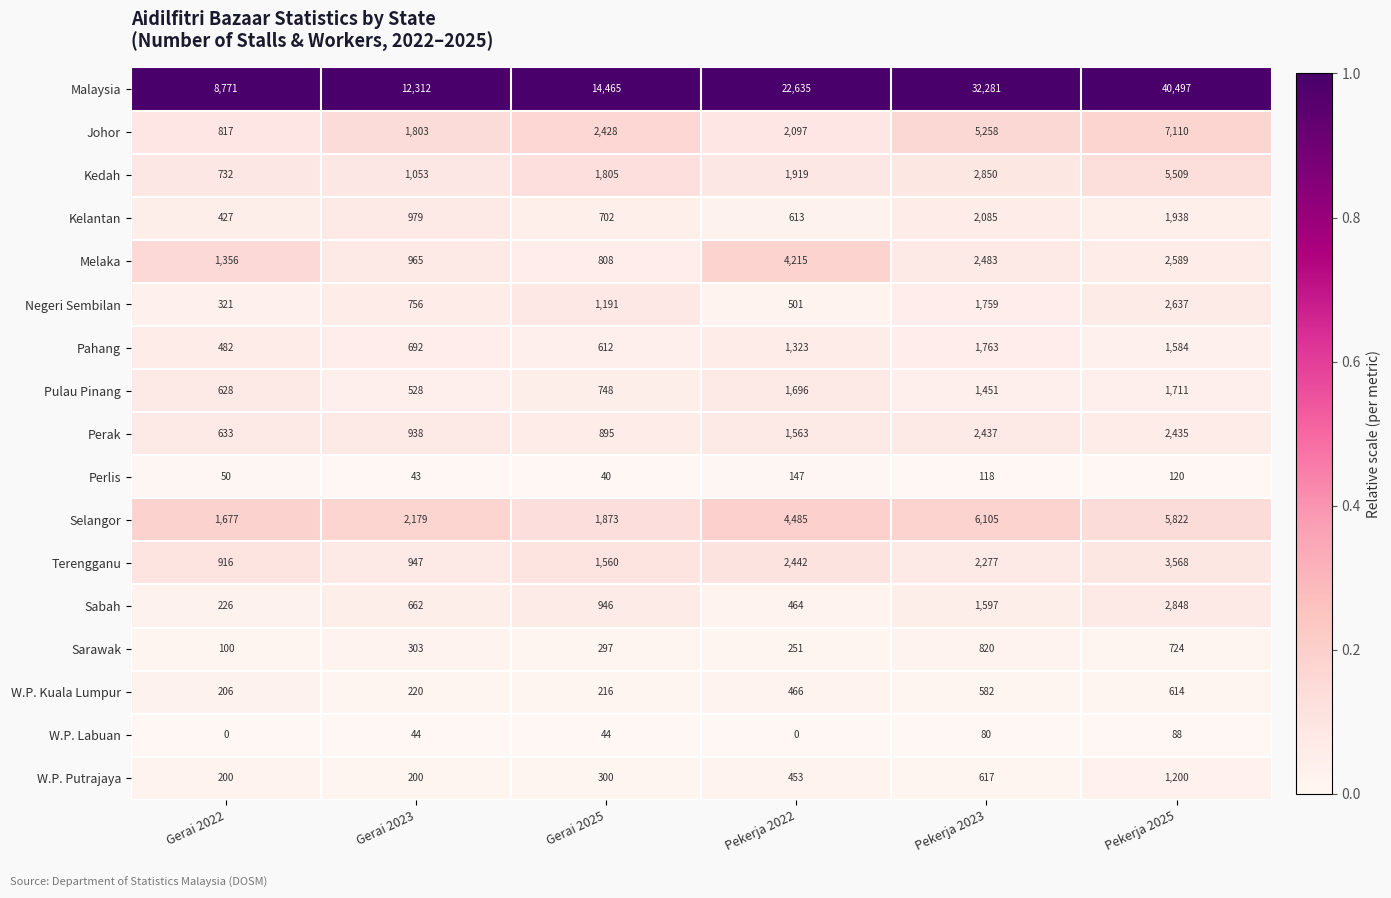

What is the spread (max minus min) of values at Gerai 2025?

14425